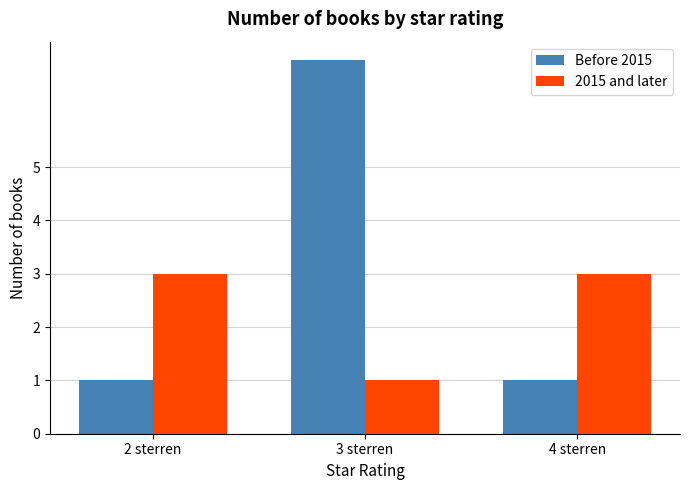

Rank the series at 4 sterren from lowest to highest value.

Before 2015, 2015 and later